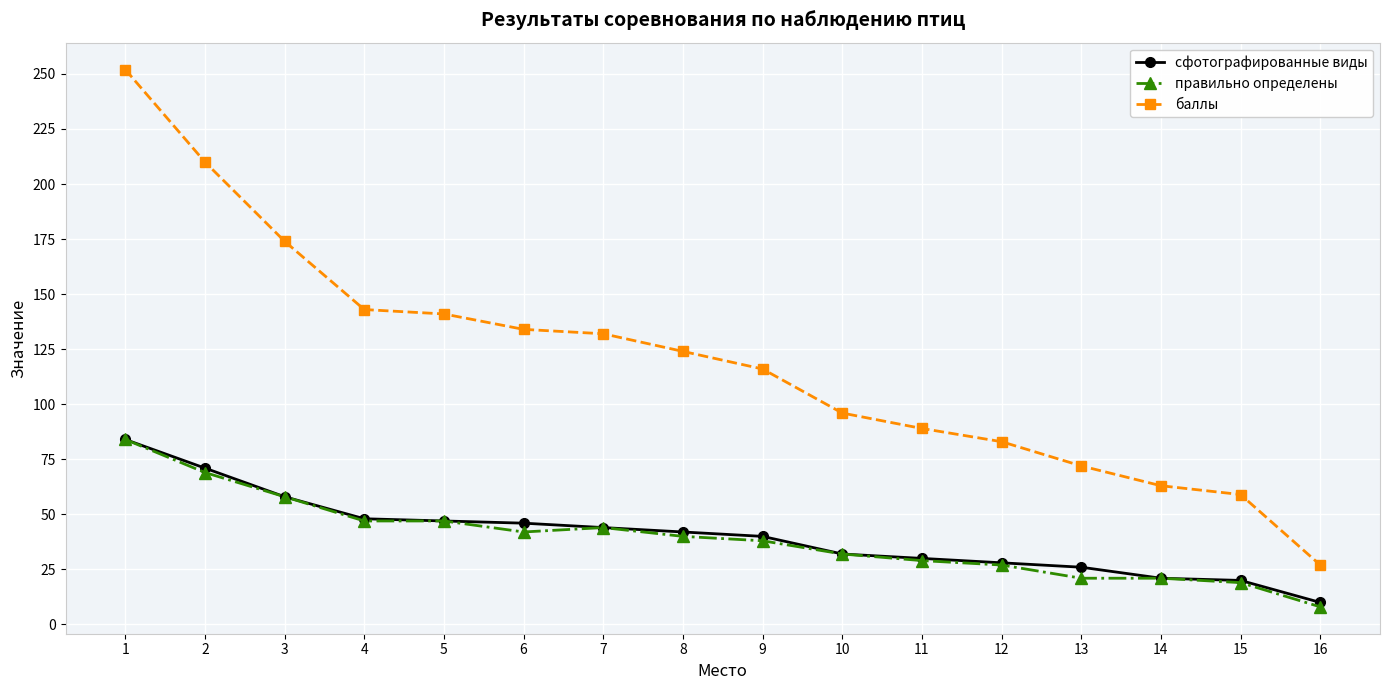

Which series has the widest spread of values?

баллы